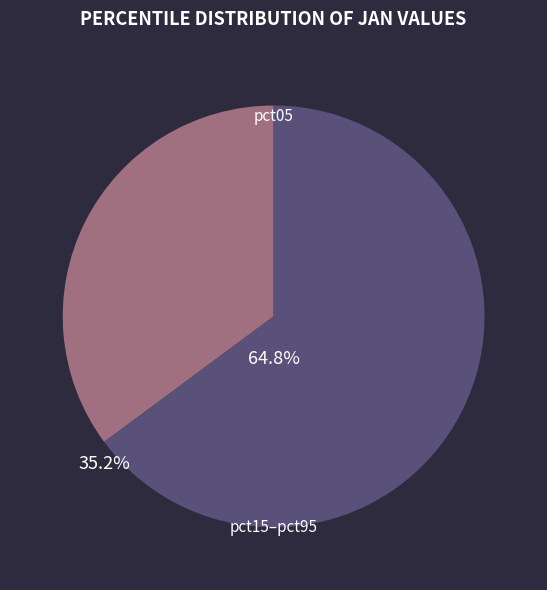

Does any single category account for the majority?

Yes